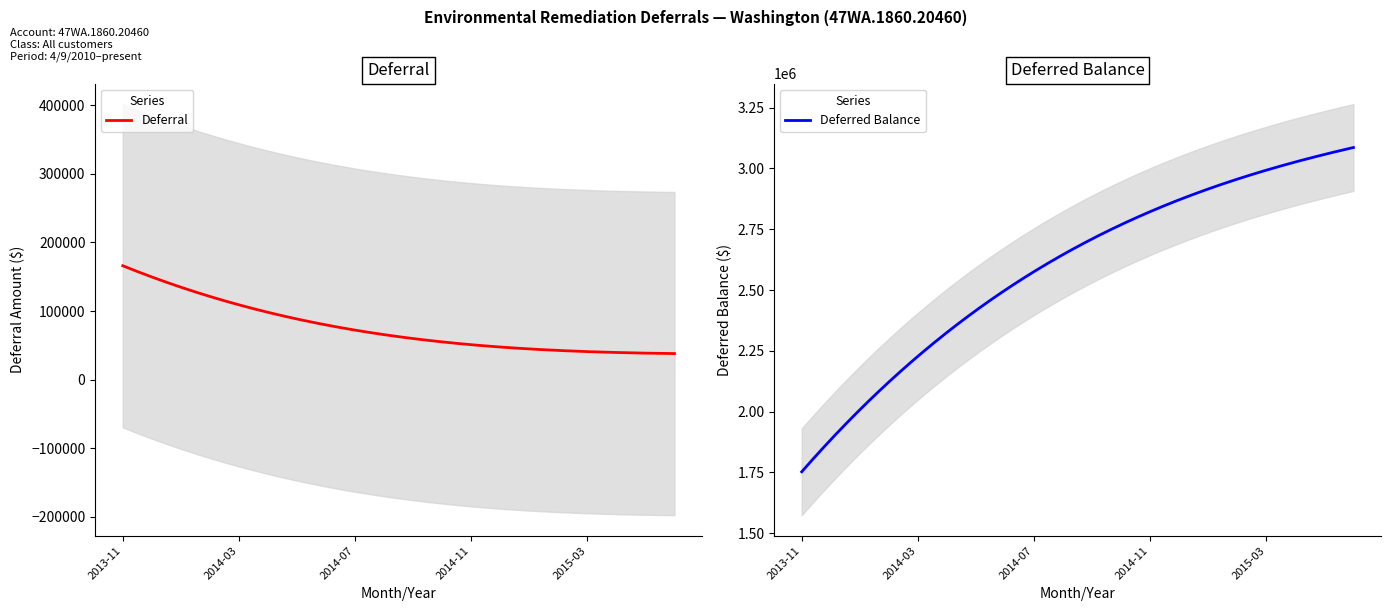

The value of Deferral at 2014-05 is 105473.0. True or false?

False